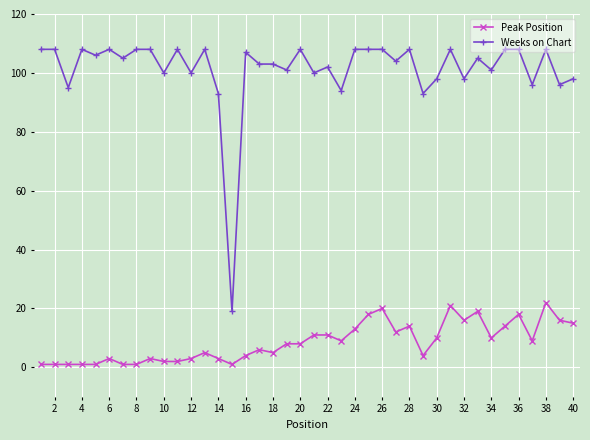

Count the number of categories in the chart.

40